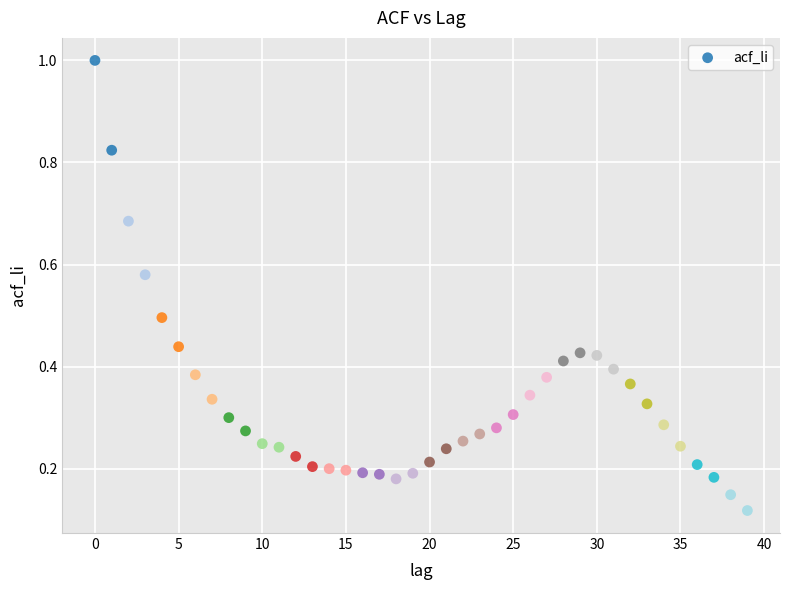

What is the range of Y values (max minus min)?

0.9